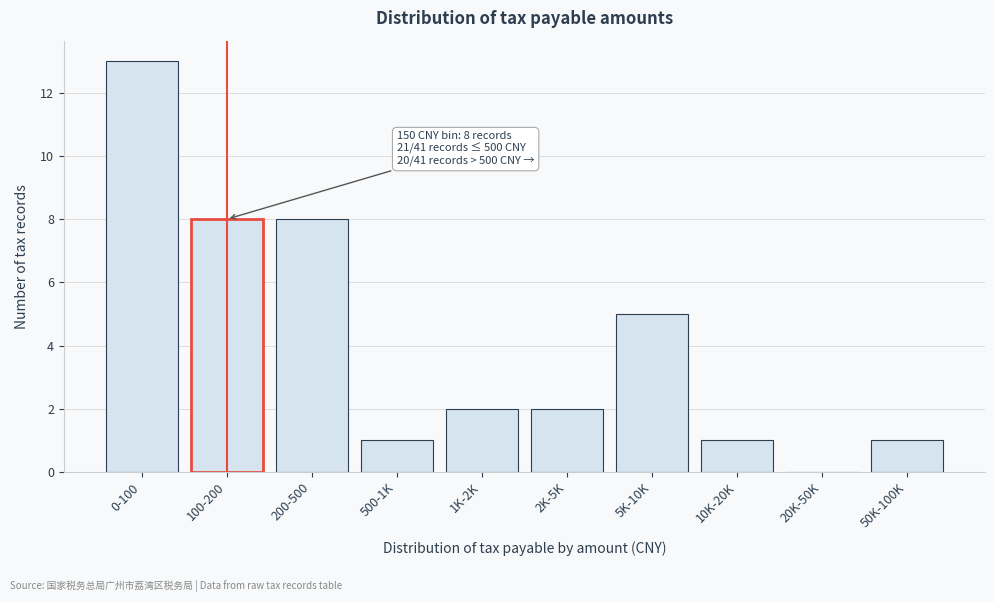

Reading left to right, what are all the values shown in this chart?

0-100=13	100-200=8	200-500=8	500-1K=1	1K-2K=2	2K-5K=2	5K-10K=5	10K-20K=1	20K-50K=0	50K-100K=1